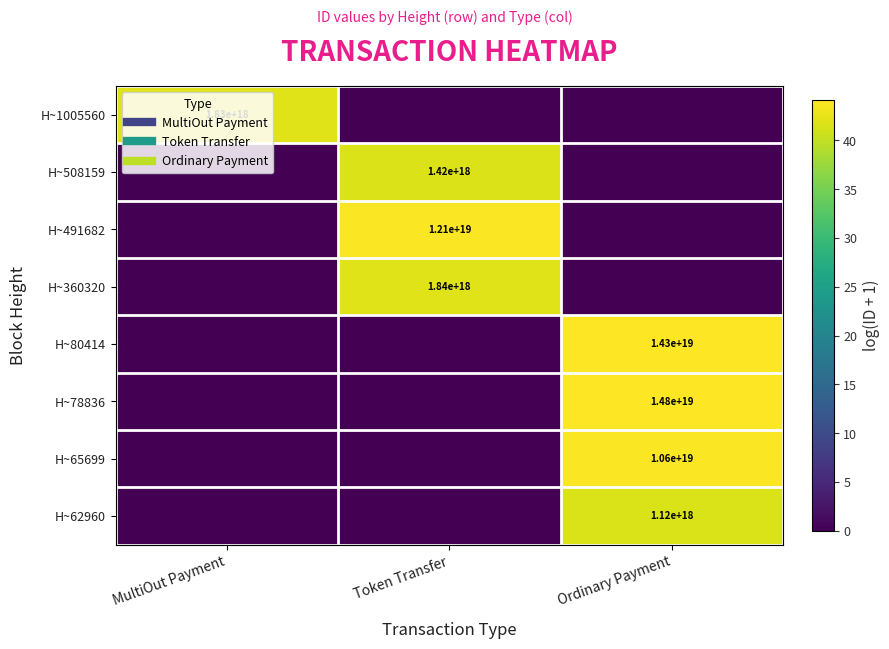

Is it true that H~491682 equals 67.4 at Token Transfer?

False